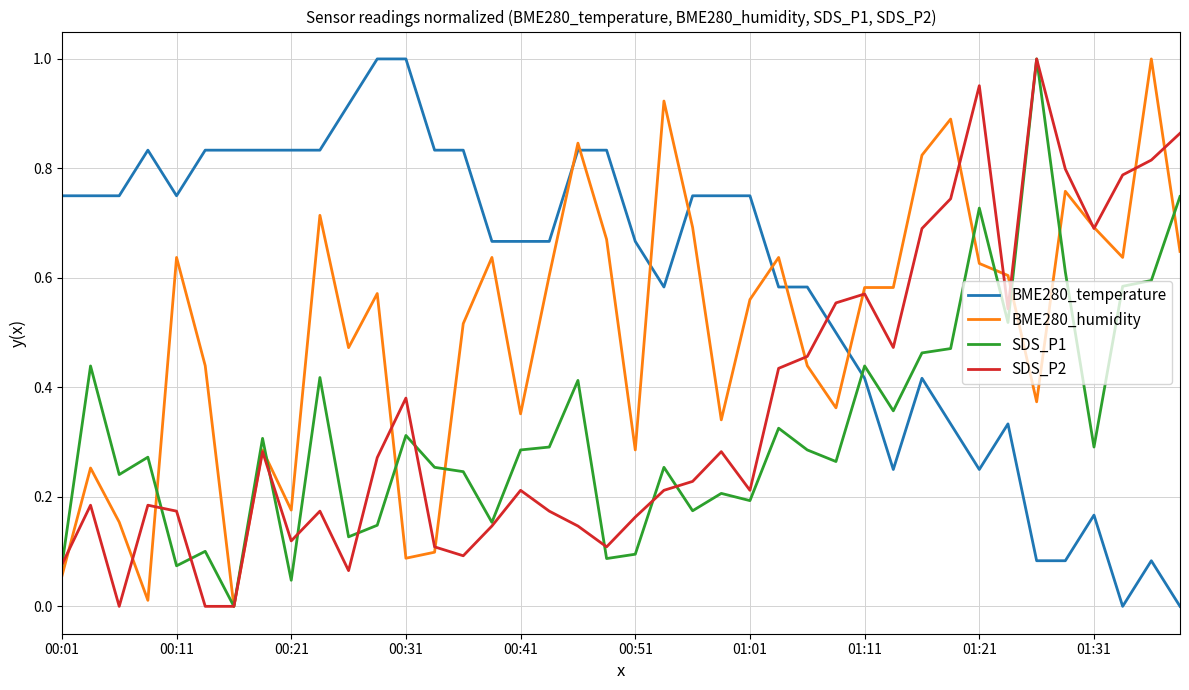

Which series has the largest total across all categories?

BME280_temperature